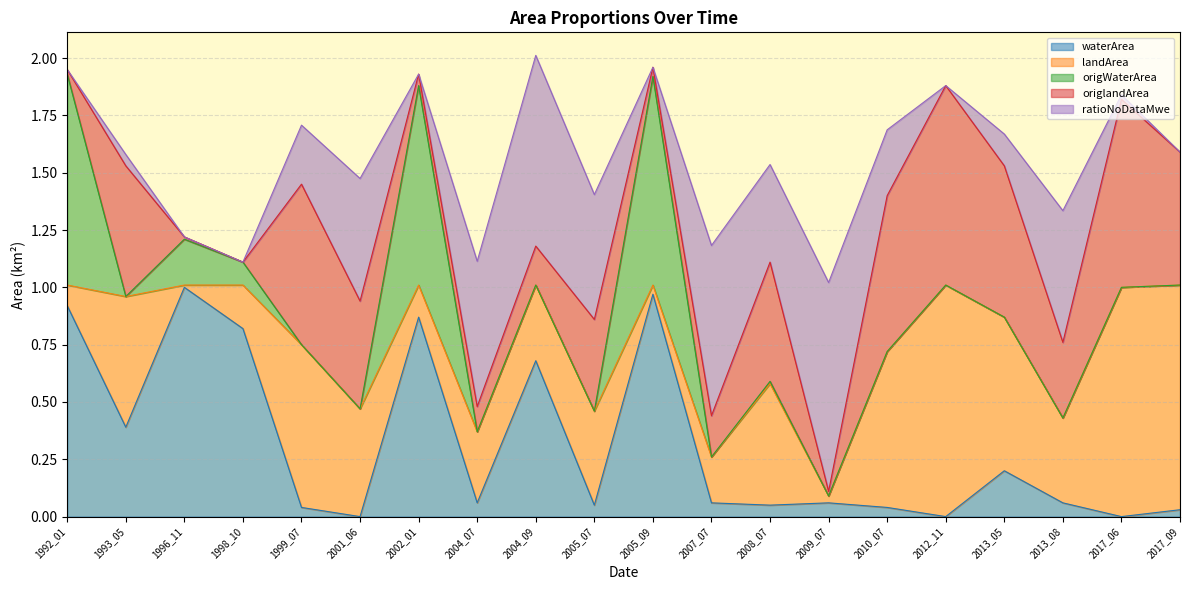

Which has a higher value, 2010_07 or 2009_07?

2009_07